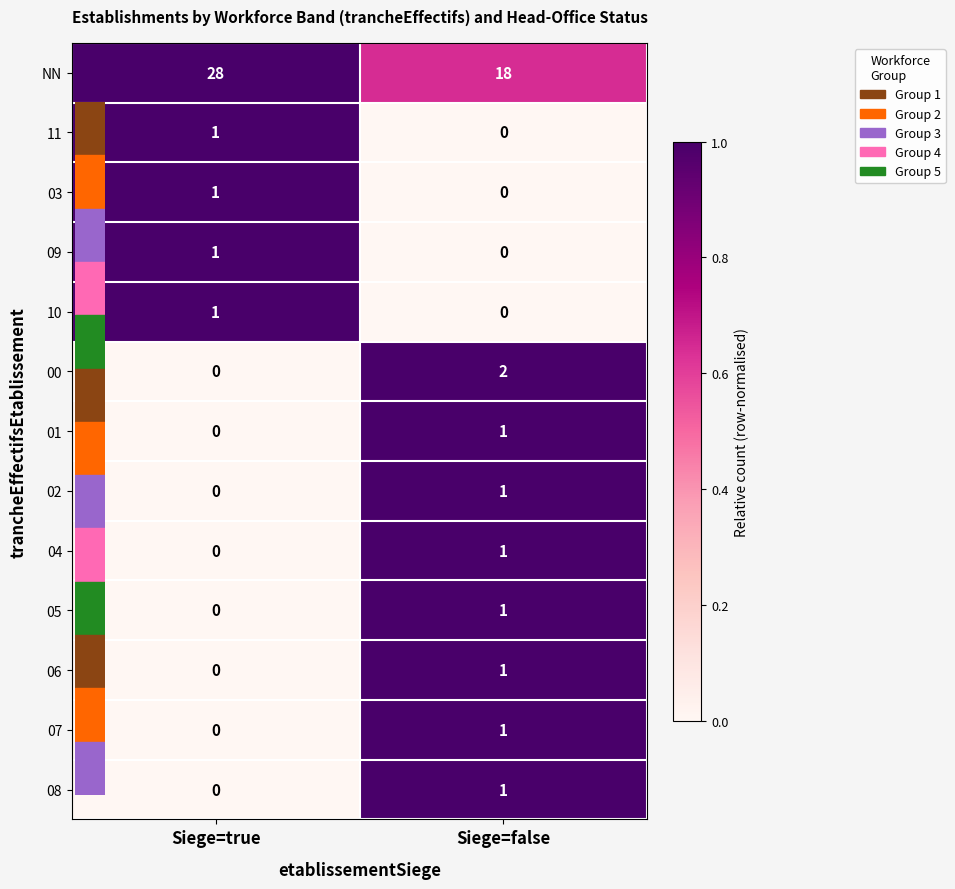

Reading right to left, extract all data points from this chart.

NN: Siege=false=18	Siege=true=28
11: Siege=false=0	Siege=true=1
03: Siege=false=0	Siege=true=1
09: Siege=false=0	Siege=true=1
10: Siege=false=0	Siege=true=1
00: Siege=false=2	Siege=true=0
01: Siege=false=1	Siege=true=0
02: Siege=false=1	Siege=true=0
04: Siege=false=1	Siege=true=0
05: Siege=false=1	Siege=true=0
06: Siege=false=1	Siege=true=0
07: Siege=false=1	Siege=true=0
08: Siege=false=1	Siege=true=0